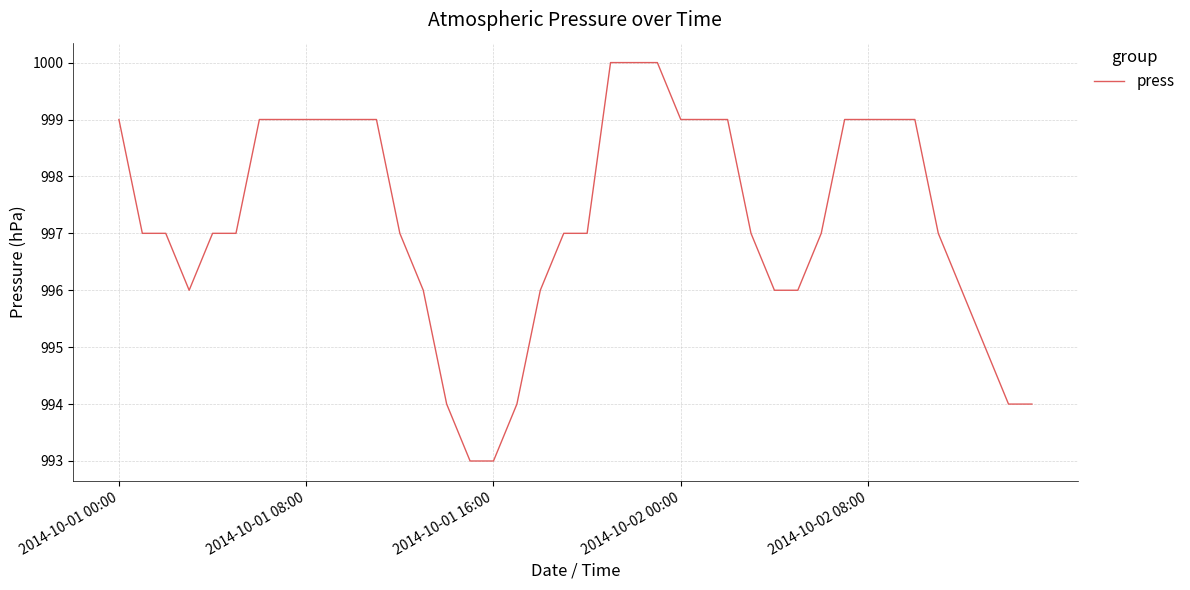

What is the greatest value displayed?

1000